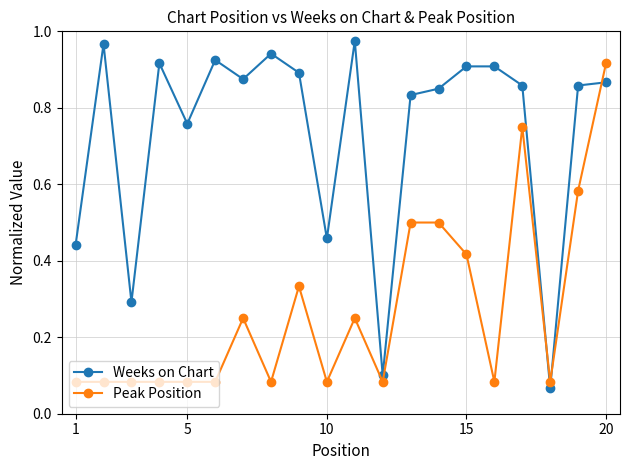

True or false: Peak Position has more than 1 points higher than both neighbors.

True